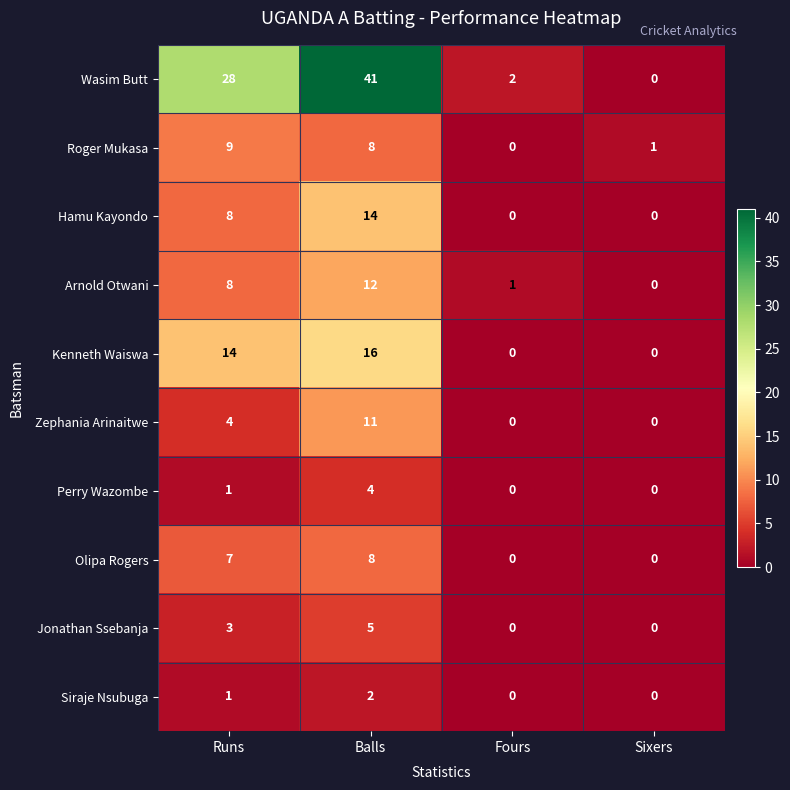

Which label corresponds to the largest value in the chart?

Balls